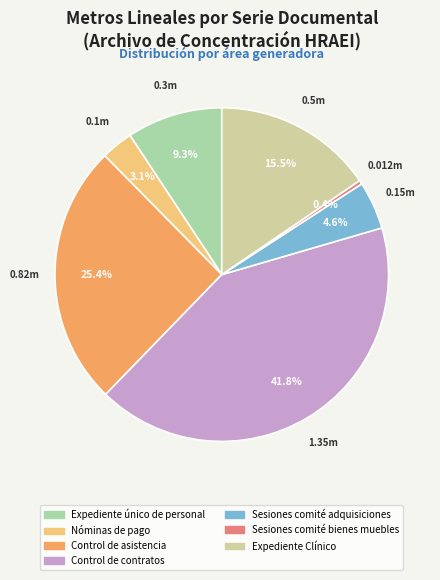

To the nearest percent, what percentage of the pie is Expediente único de personal?

9%